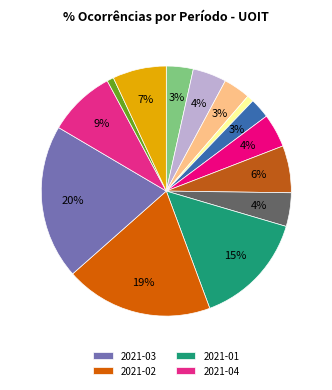

Count the number of slices in the pie.

14